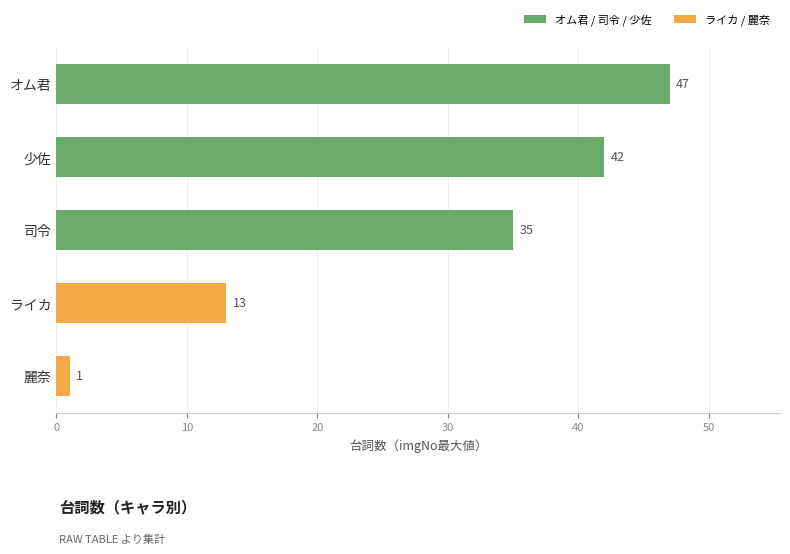

What is the label of the 1st bar from the top?

オム君